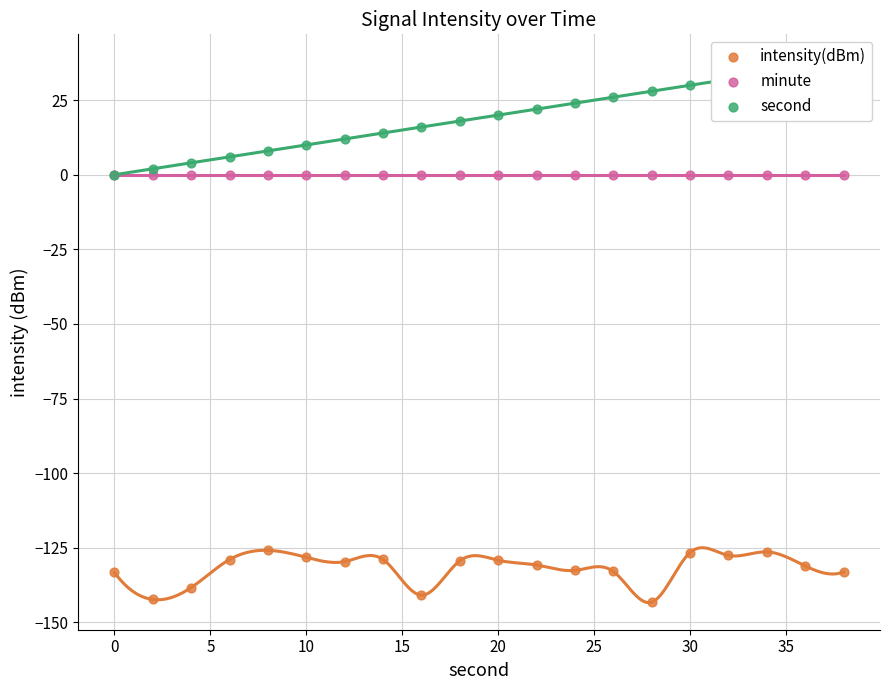

Which series contains the lowest Y value?

intensity(dBm)